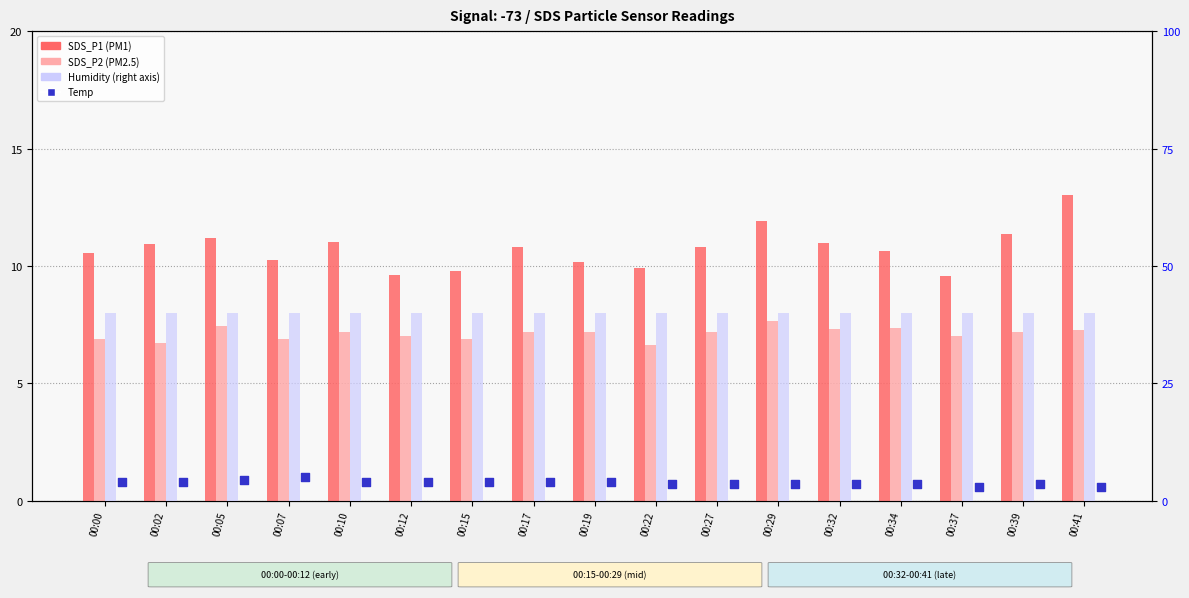

Which series reaches the maximum Y coordinate?

Humidity